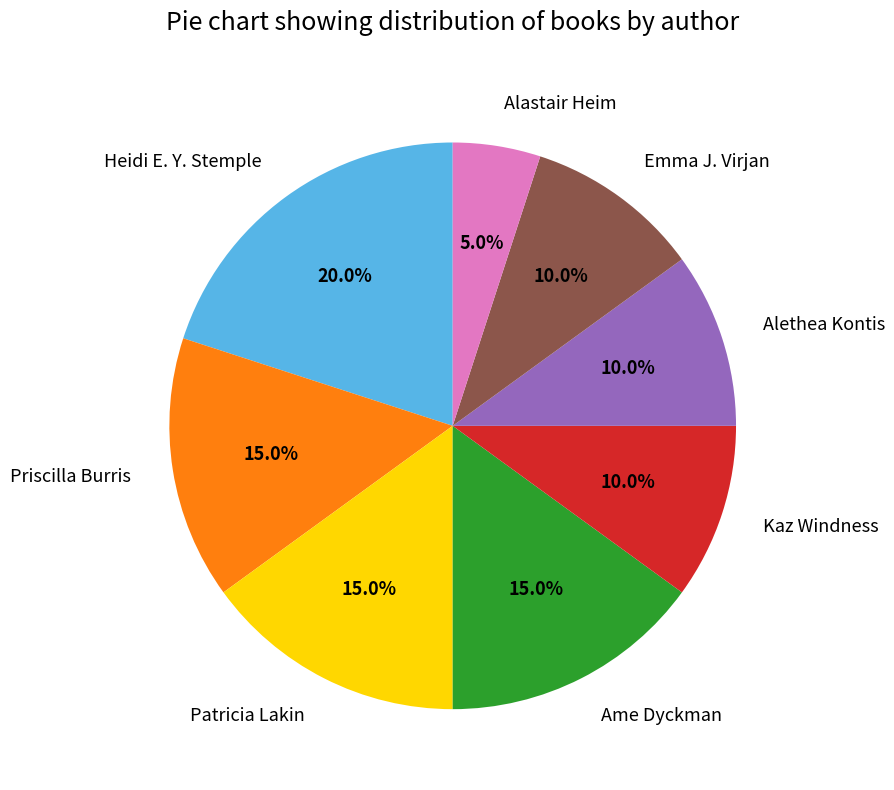

Is the sum of Heidi E. Y. Stemple and Patricia Lakin greater than half?

No